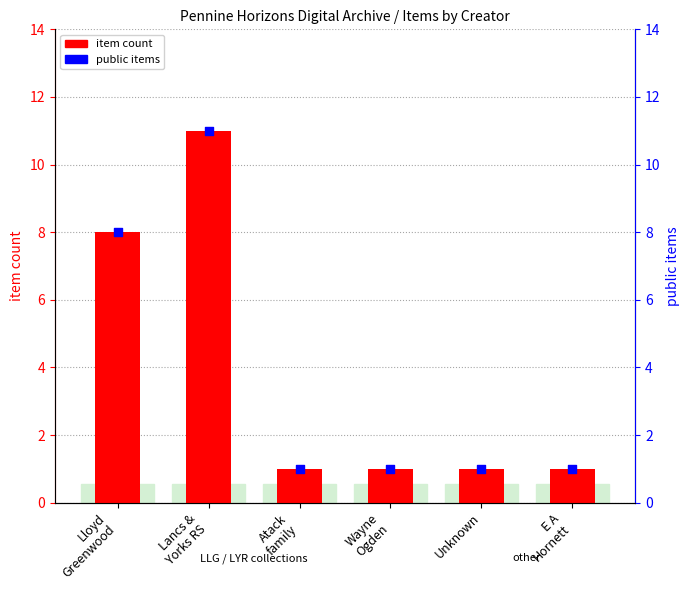

Which series reaches the maximum Y coordinate?

item count